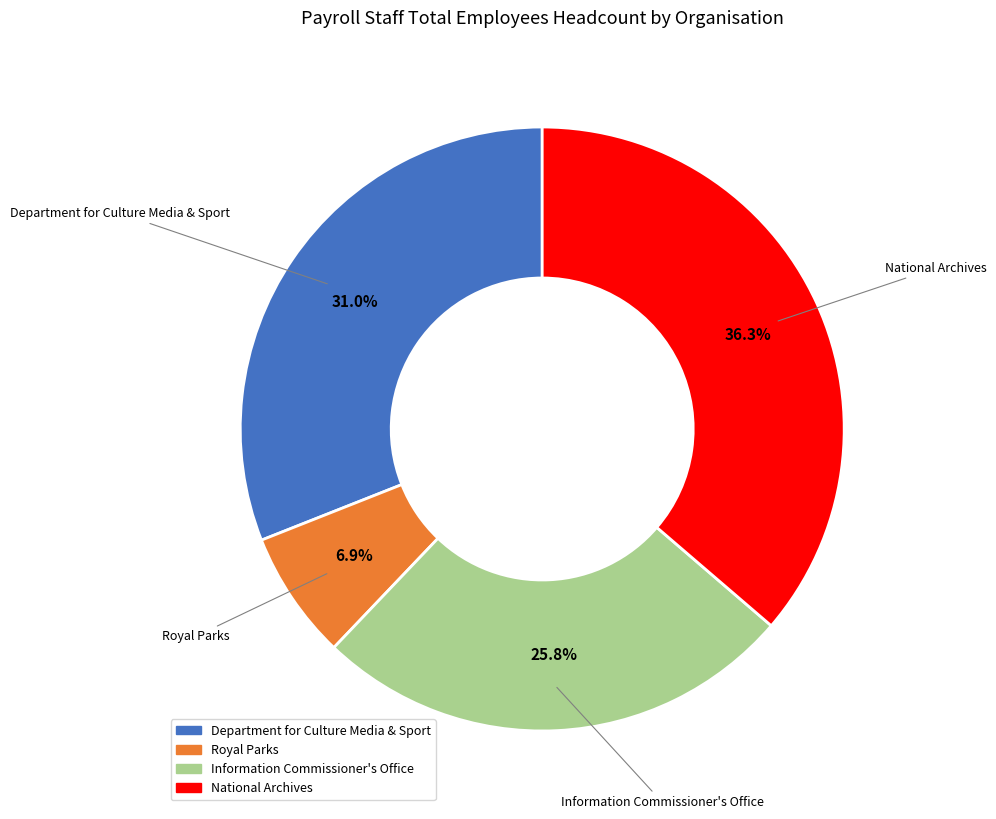

Is there any slice that represents more than half of the pie?

No